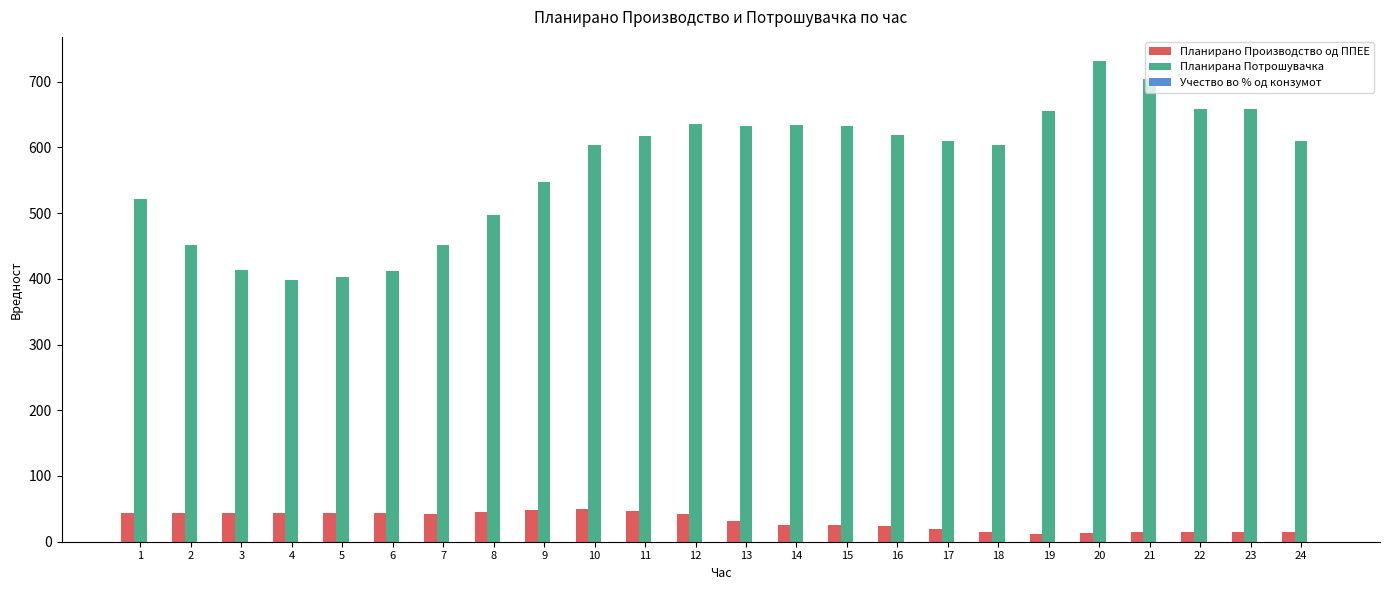

How many groups of bars are there?

24